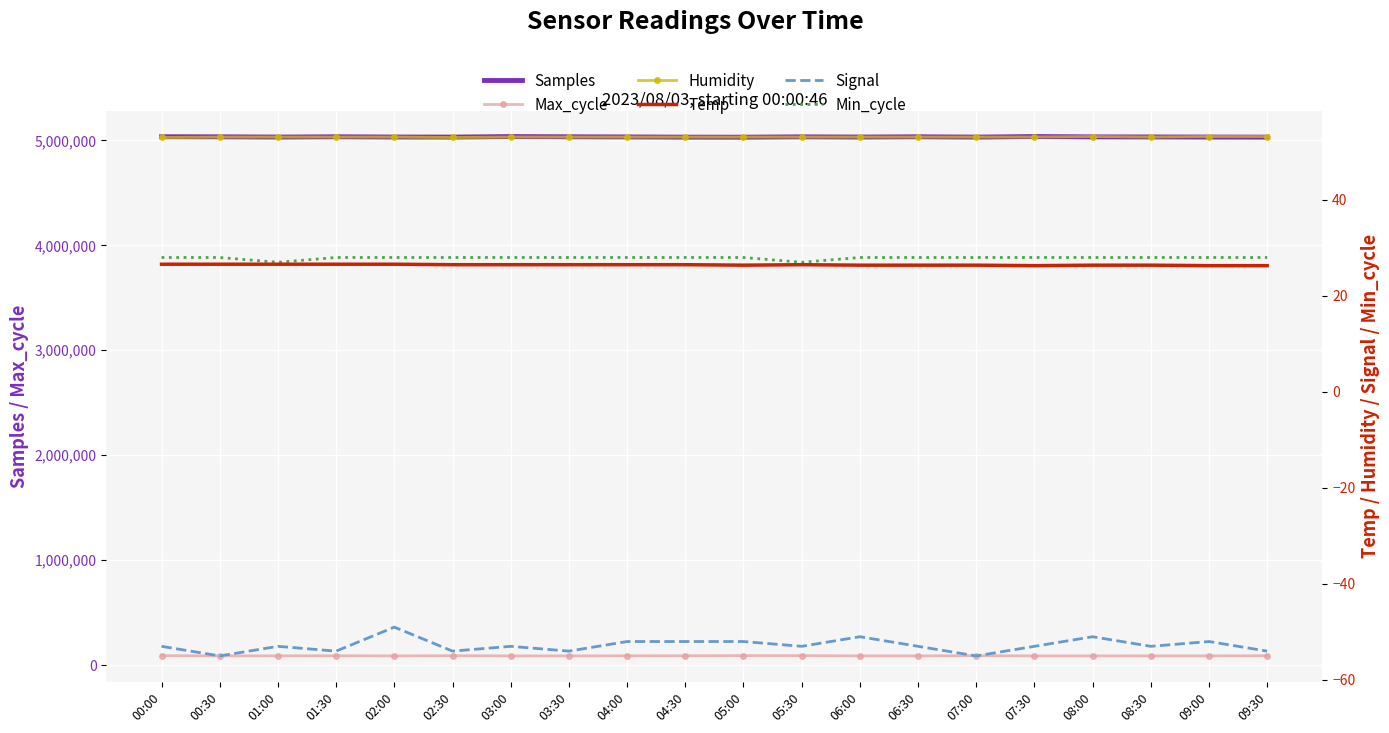

What are all the series names shown in the legend?

Samples, Max_cycle, Humidity, Temp, Signal, Min_cycle